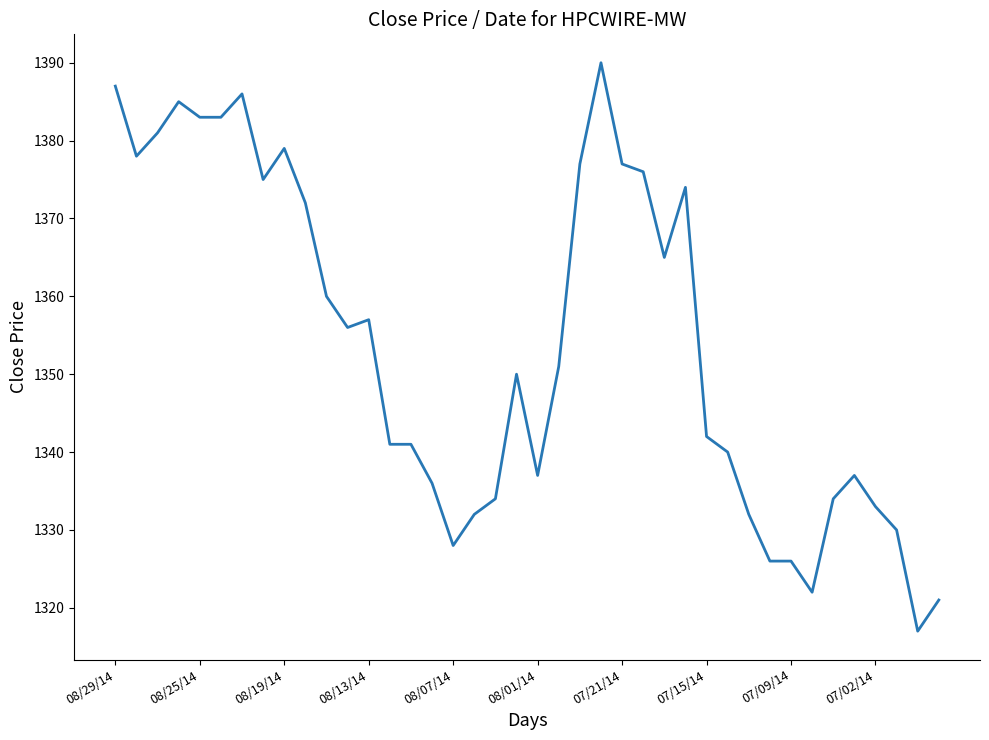

What is the sum of all values?

54151